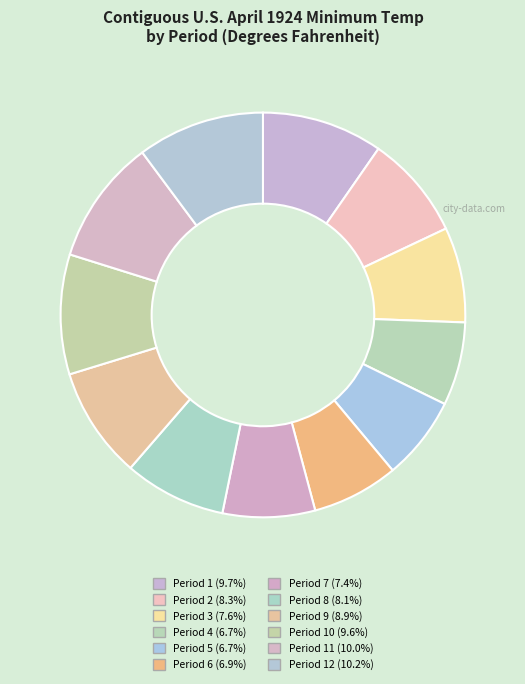

Which category has the smallest portion of the pie?

Period 4